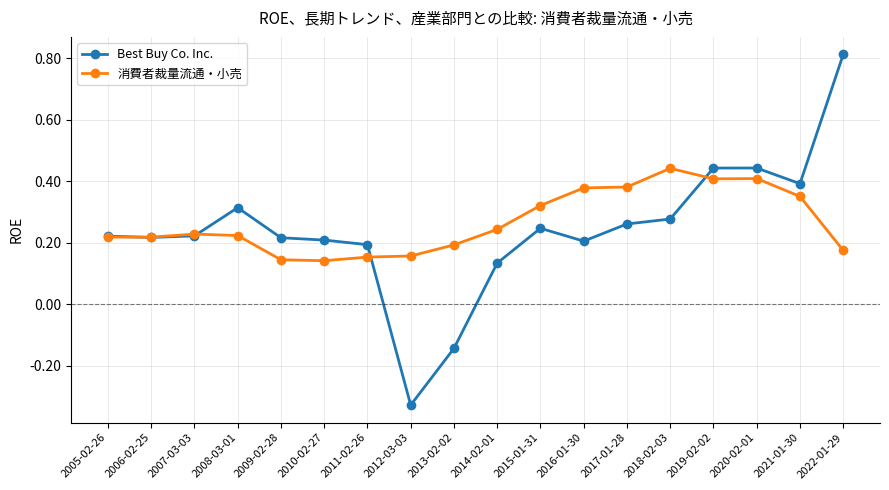

What is the label of the 9th point from the right?

2014-02-01